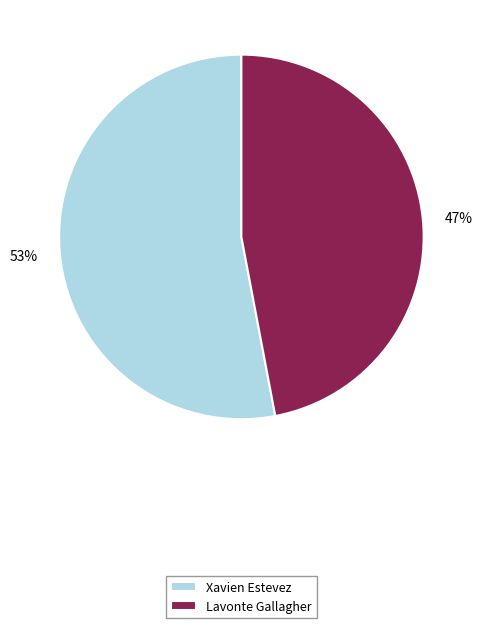

Does Xavien Estevez represent more than half of the total?

Yes